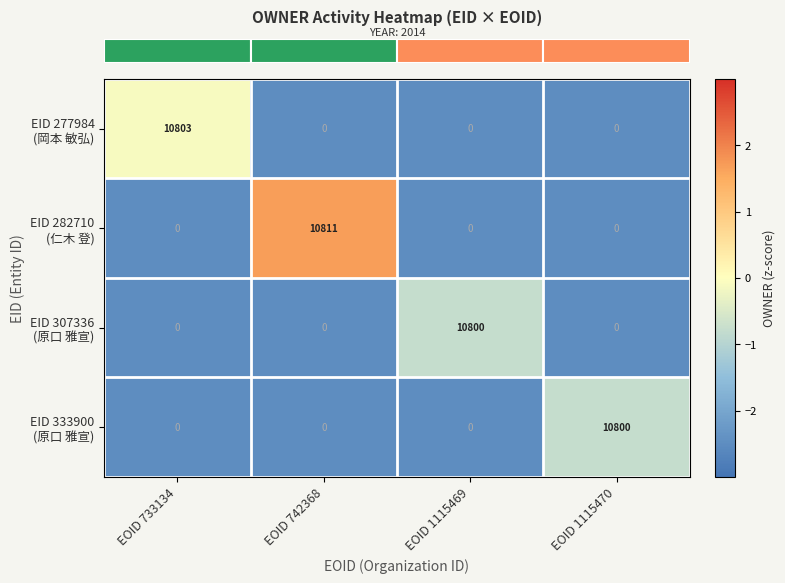

At how many categories does at least one series exceed 7982?

4